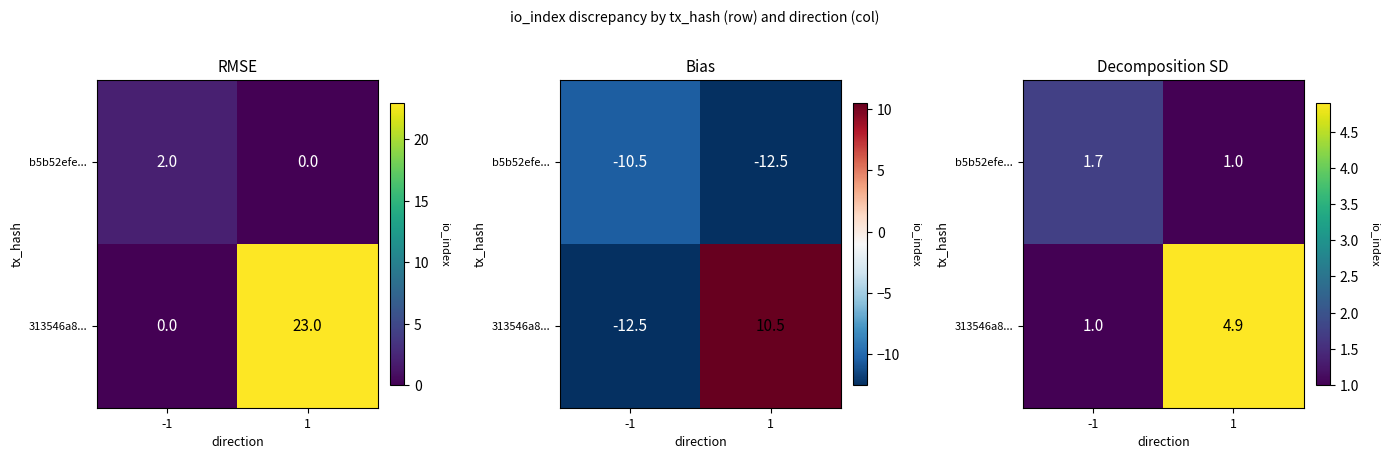

Rank the series by their maximum value, from highest to lowest.

313546a8..., b5b52efe...